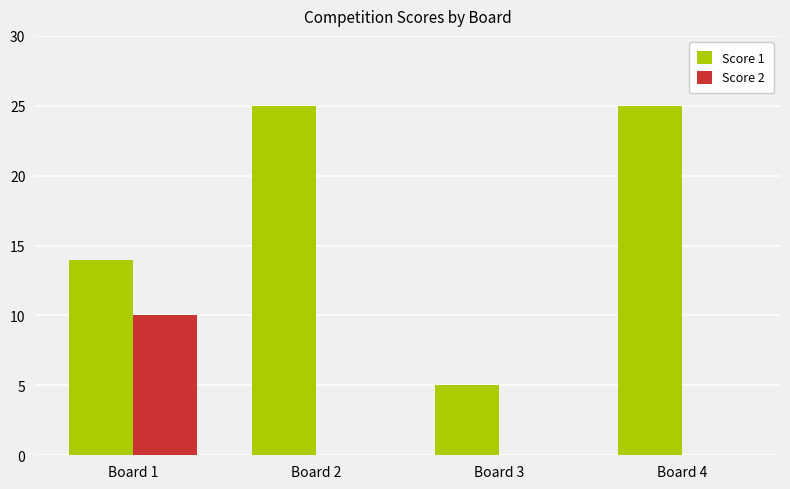

Which series changed the most between Board 3 and Board 4?

Score 1